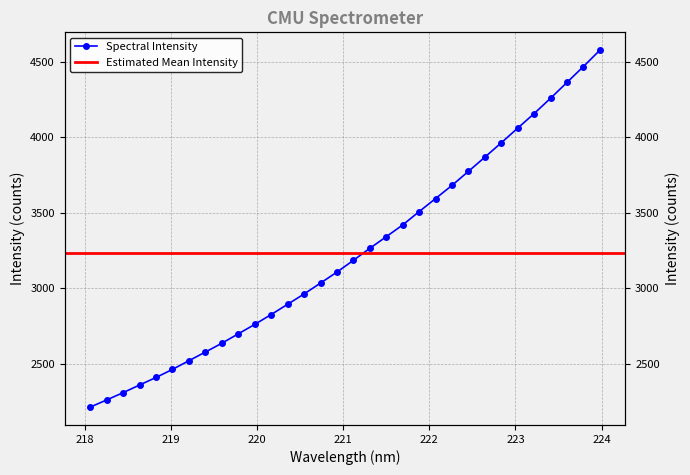

The value at 223.0264 is 5666.8. True or false?

False